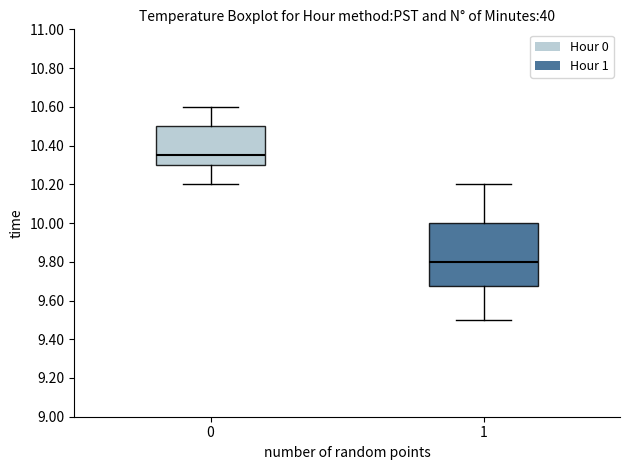

Where is the upper edge of the box at x = 0 on the y-axis? The values are not printed on the chart, so give them approximately, as read against the axis.

10.50